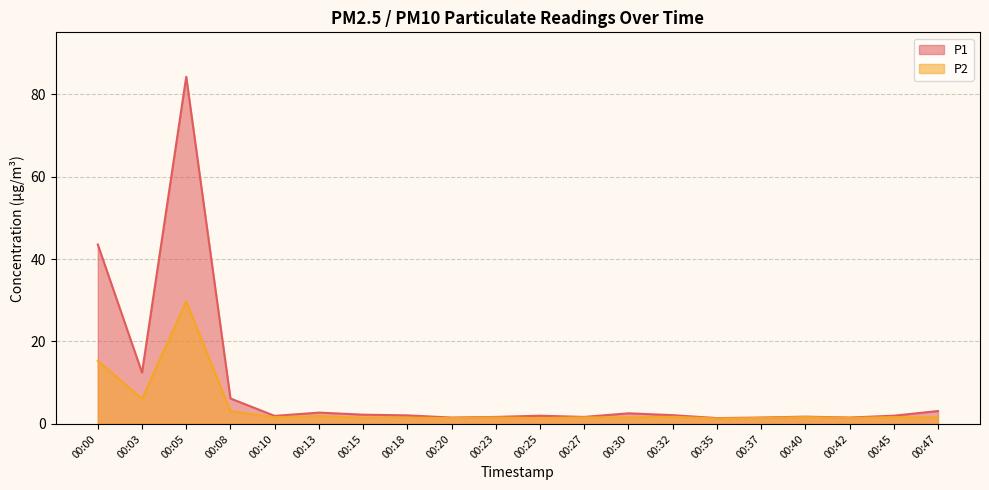

What is the sum of the P2 values at 00:20 and 00:18?

2.9